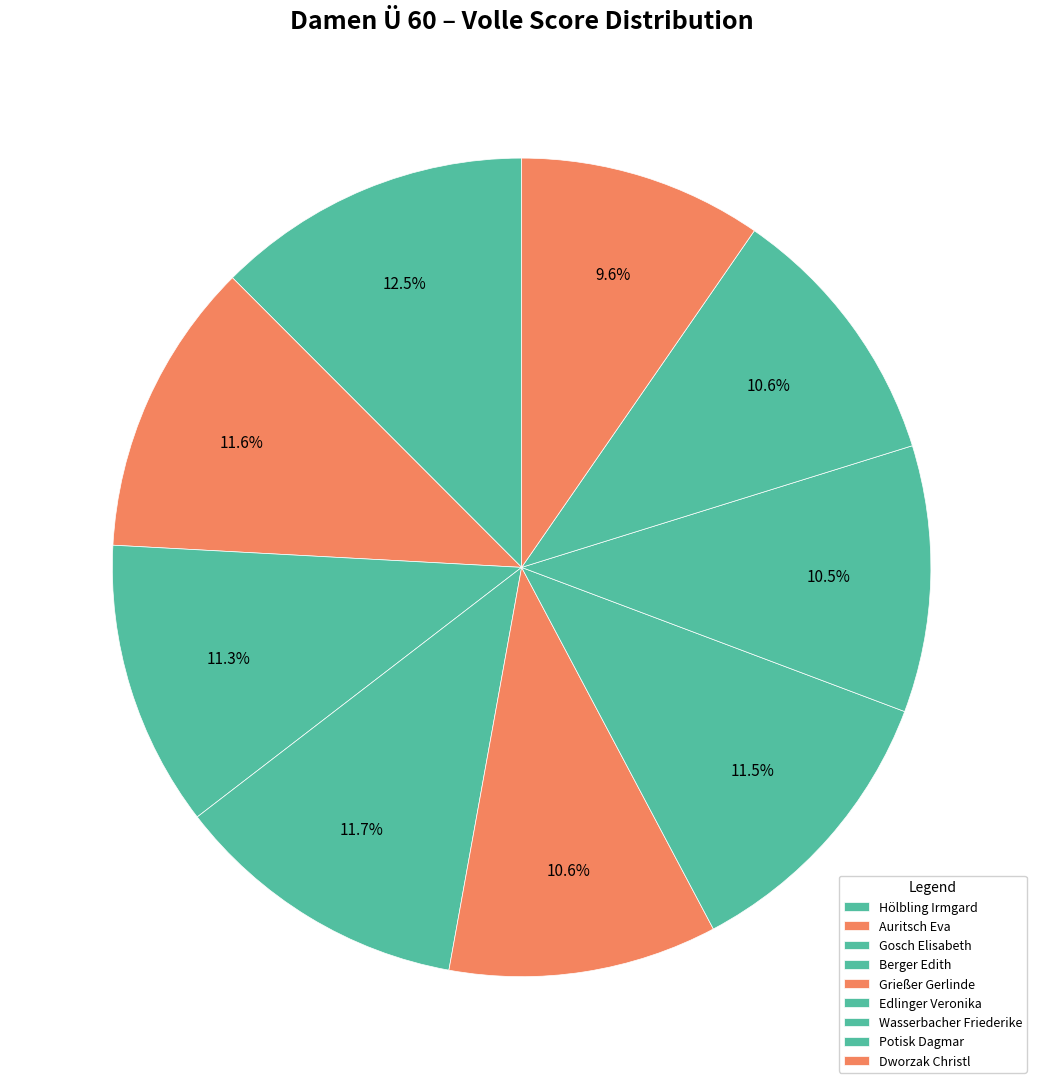

What is the change in value from Wasserbacher Friederike to Potisk Dagmar?

+1